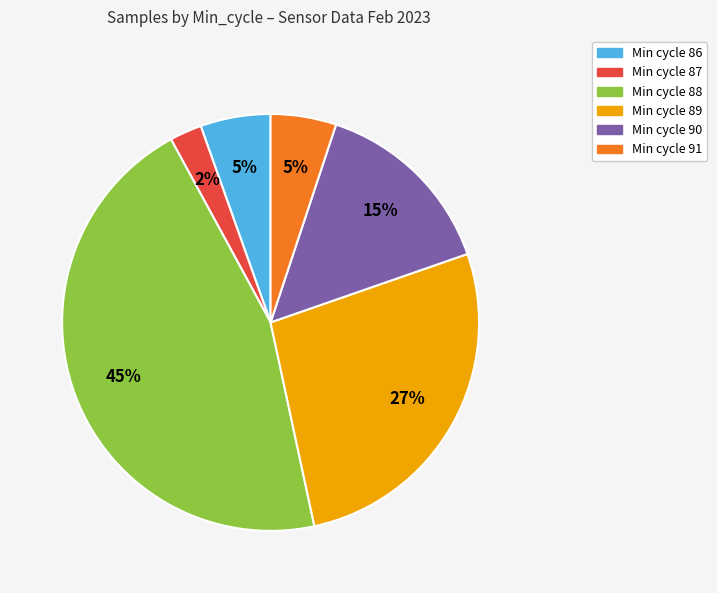

Is the sum of Min cycle 88 and Min cycle 86 greater than half?

Yes